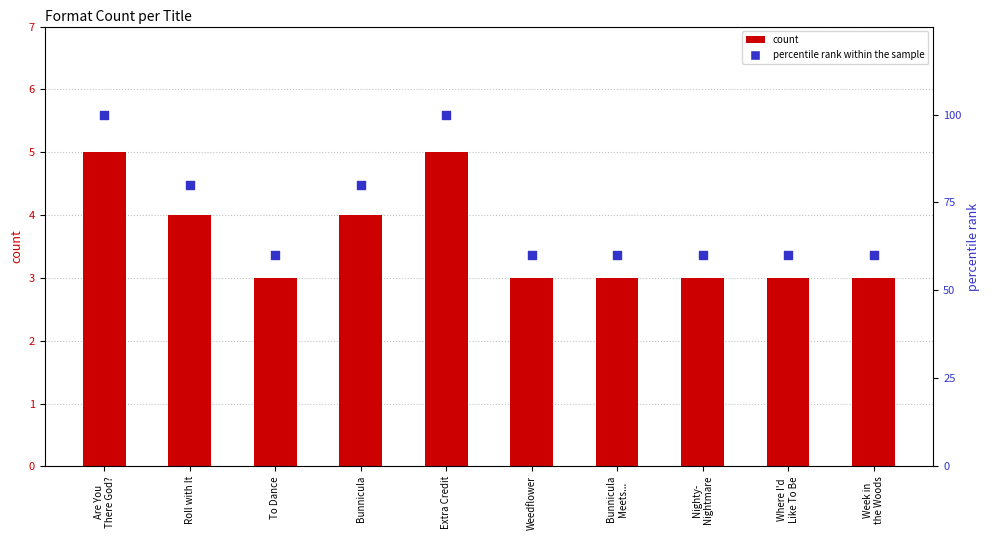

Is the value of count at Extra Credit greater than the value of percentile rank within the sample at Where I'd
Like To Be?

No